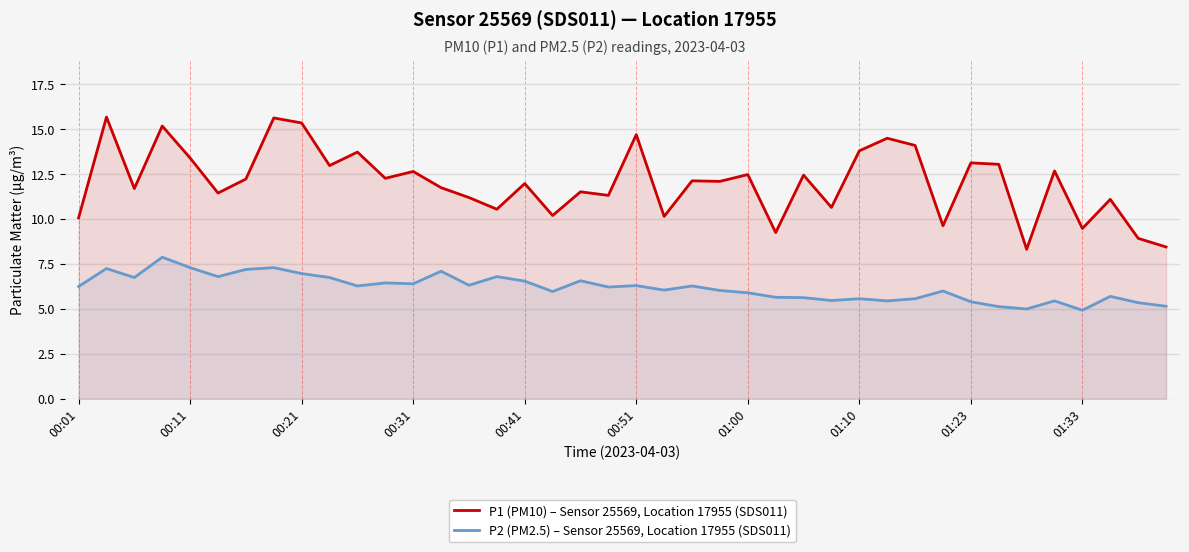

What is the difference between the highest and lowest values at 01:23?

7.7